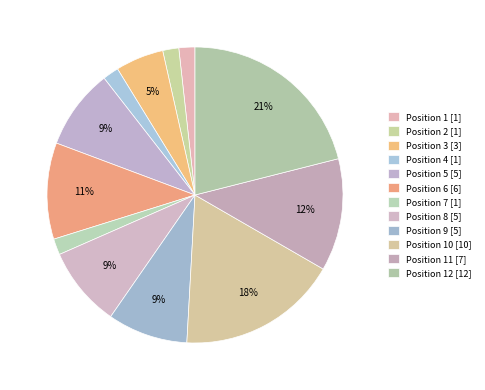

Count the number of slices in the pie.

12